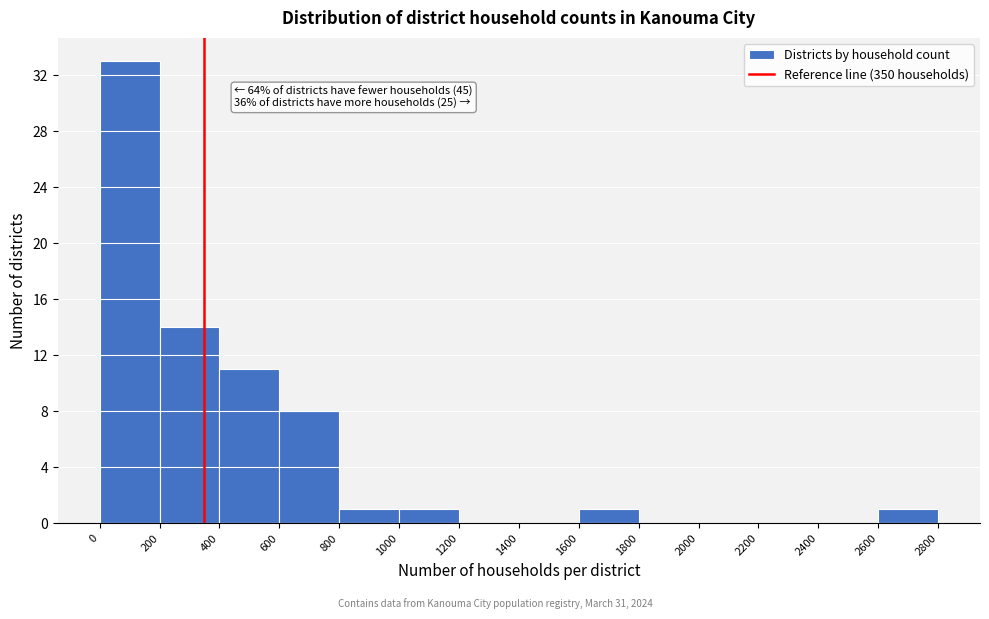

Over which range of the x-axis is the bar tallest?

0 to 200